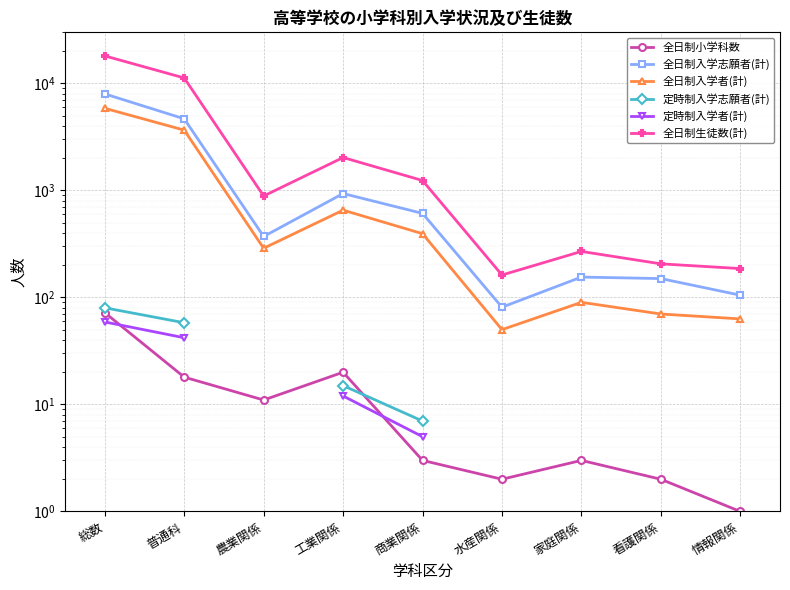

Is it true that 全日制小学科数 equals 3.0 at 家庭関係?

True